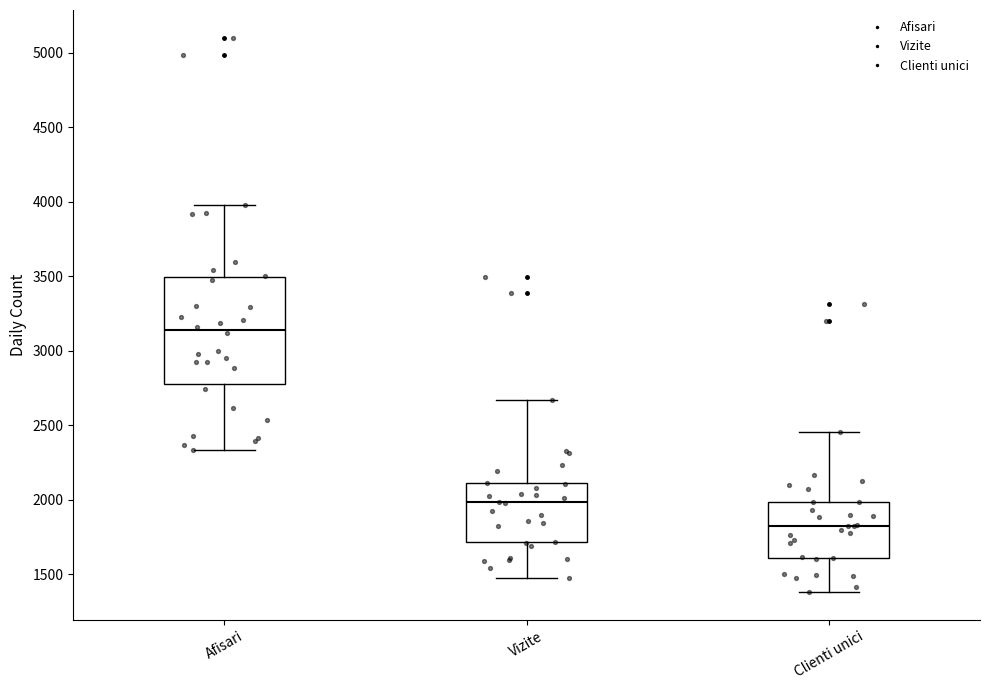

Which box's median line is the highest?

Afisari